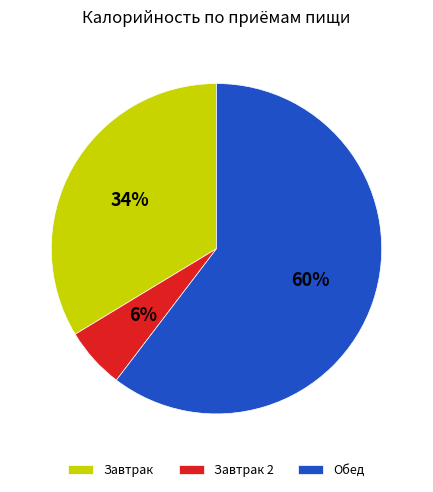

Which slice is the smallest?

Завтрак 2